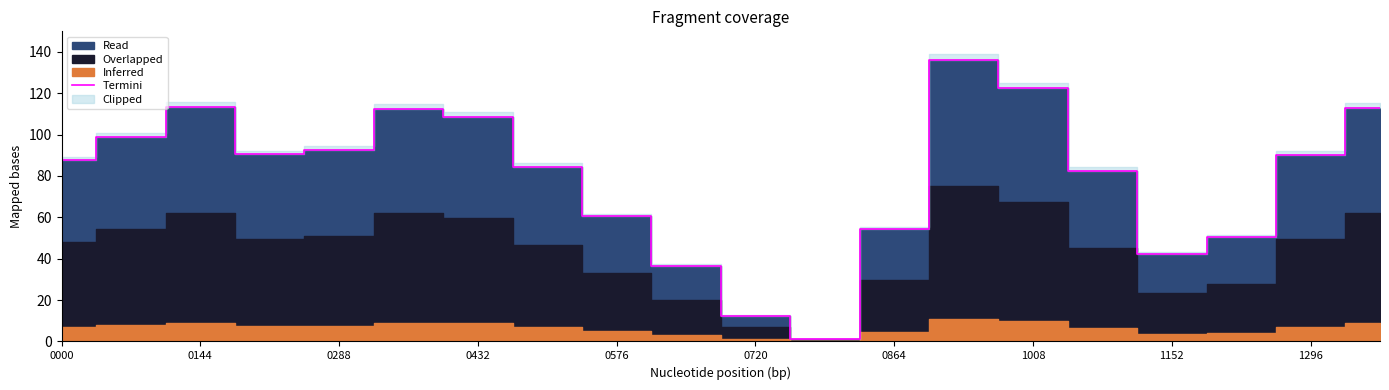

Is it true that Termini equals 54.2 at 0432?

False